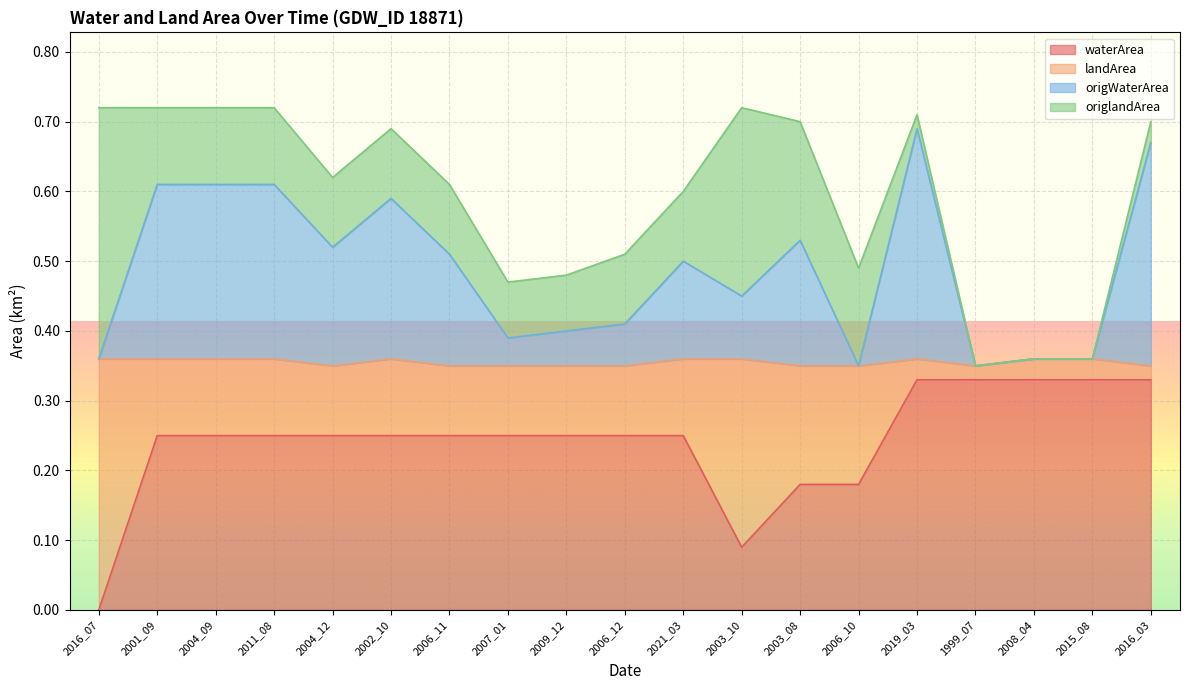

Is it true that waterArea equals 0.2 at 2004_12?

True